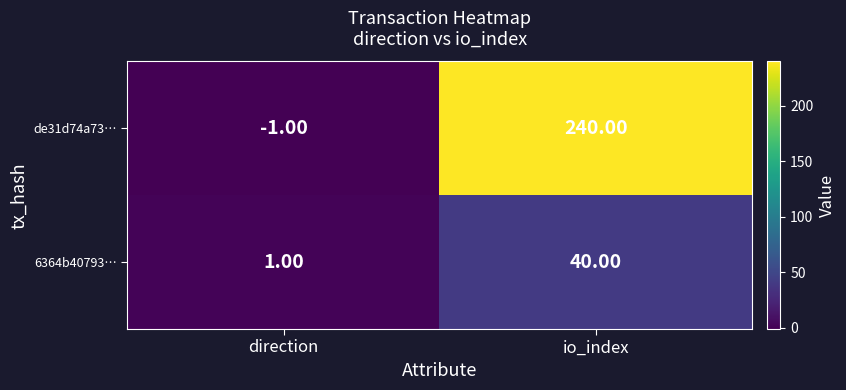

What is the difference between the maximum and minimum values in the de31d74a73… series?

241